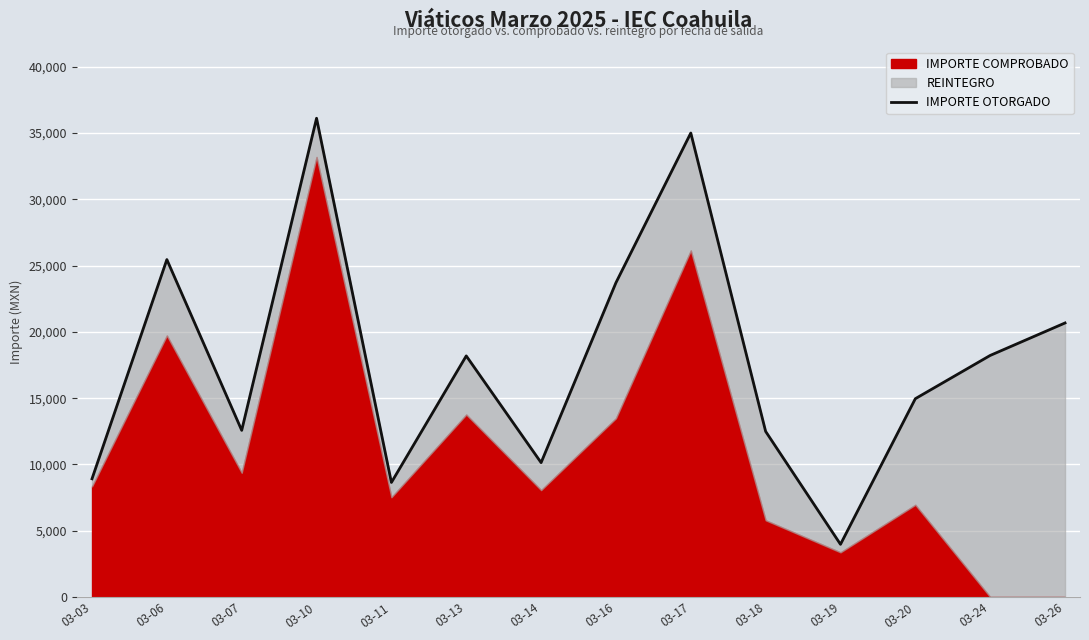

Which category has the highest value across all series?

03-10